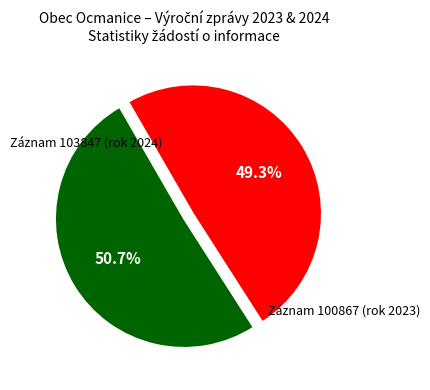

Does any single category account for the majority?

Yes